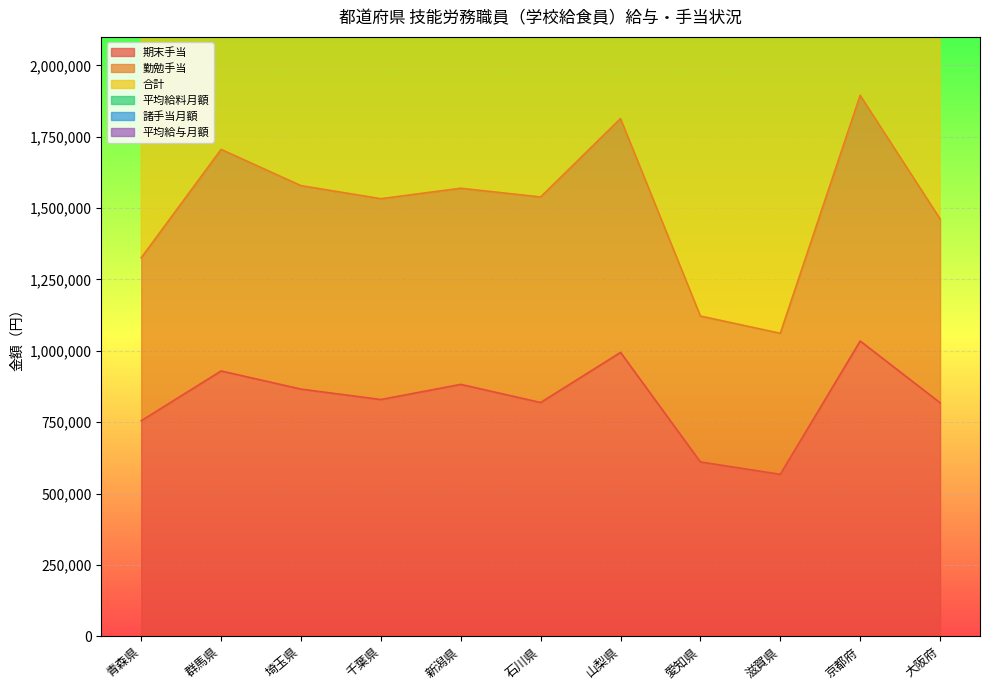

True or false: 勤勉手当 and 期末手当 cross at least once.

False